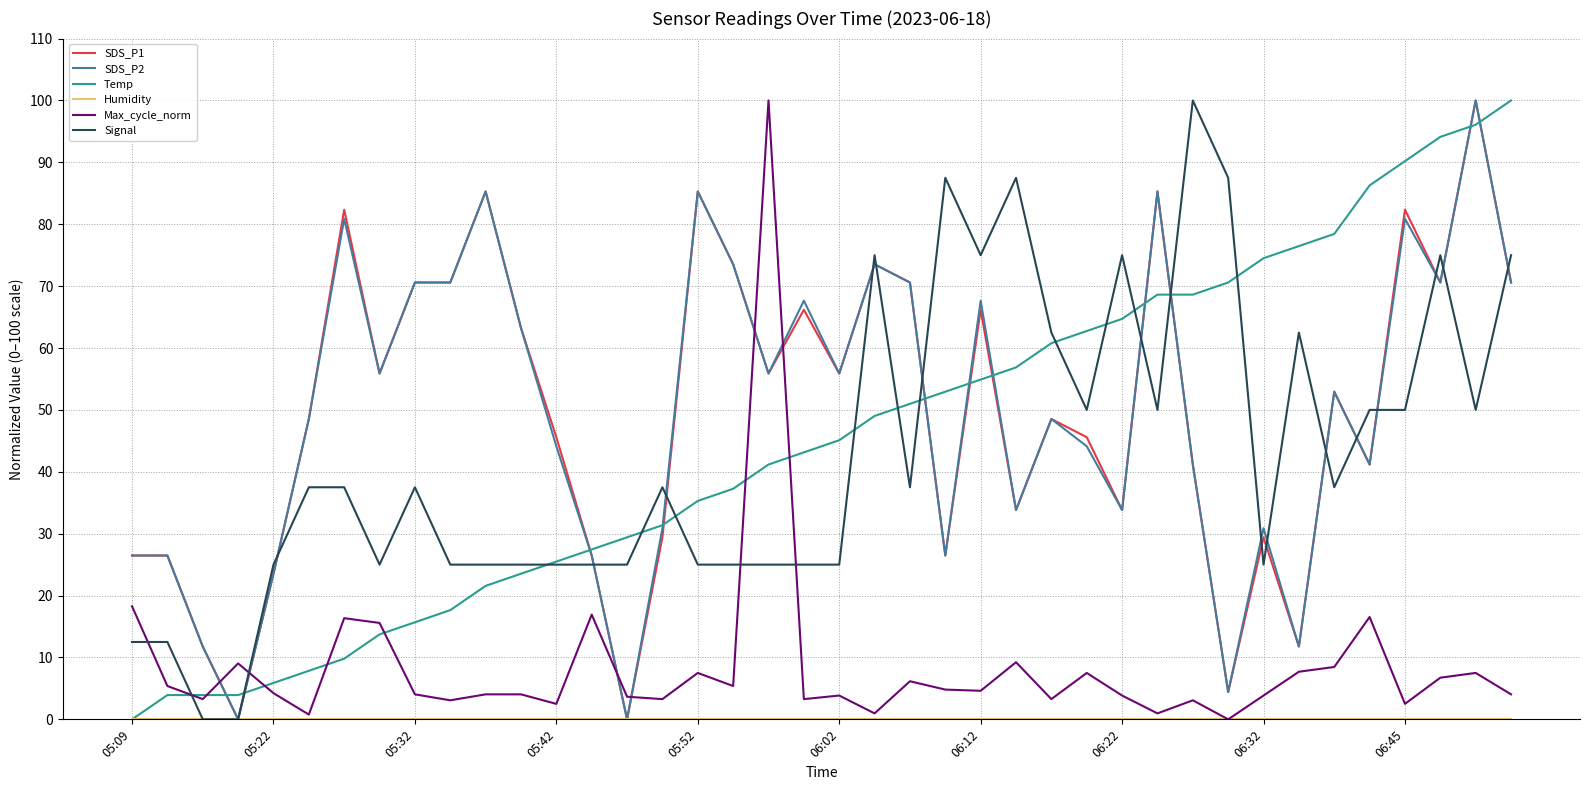

What is the greatest value displayed?

100.0